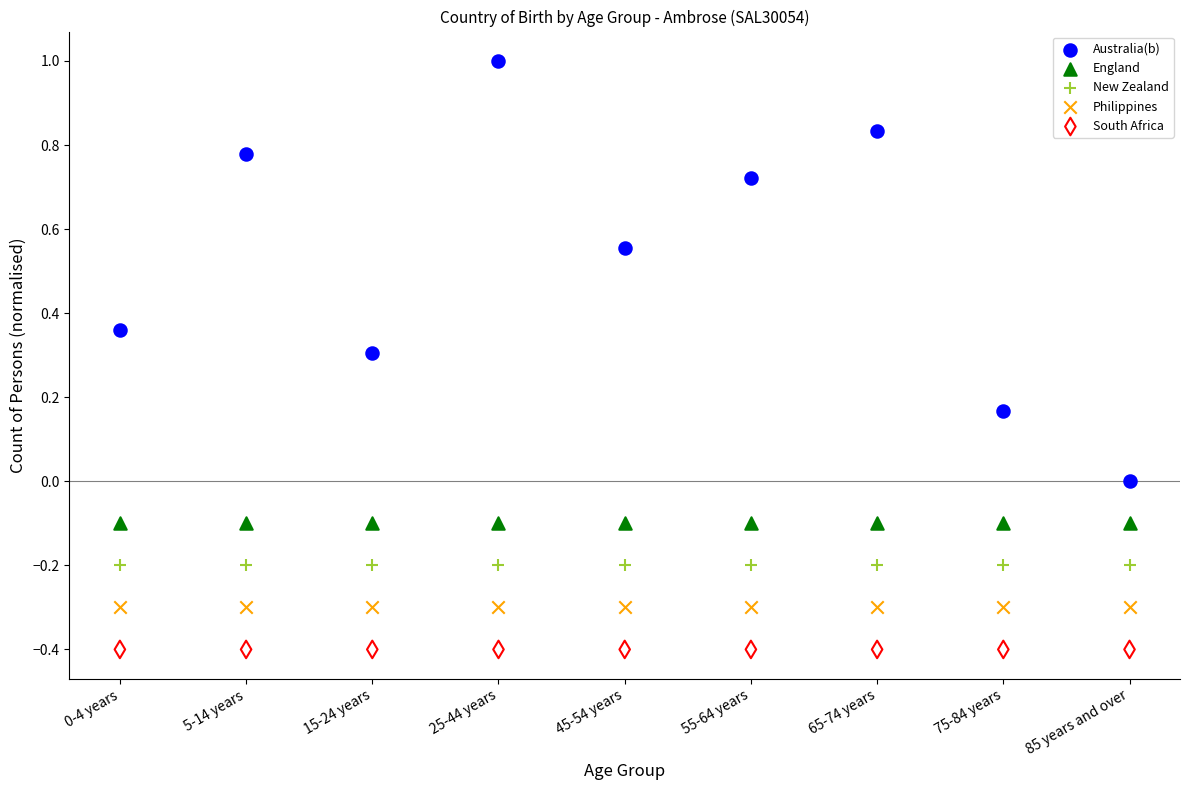

Which series reaches the maximum Y coordinate?

Australia(b)